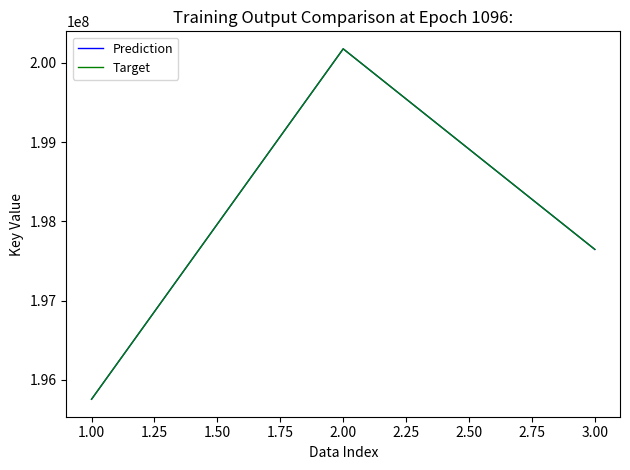

True or false: Target and Prediction intersect in this chart.

False